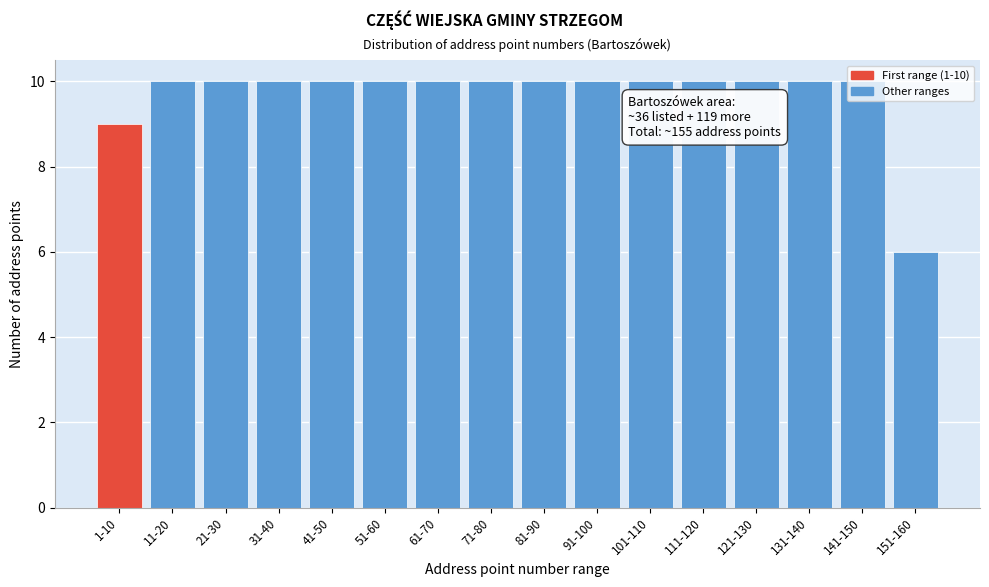

What is the average value?

10